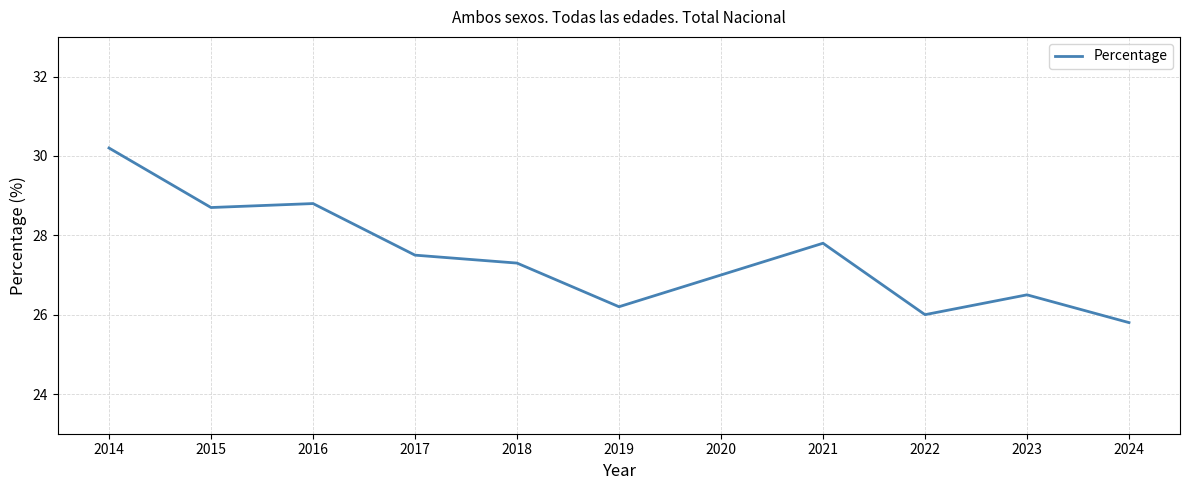

At which label is the value closest to 28?

2021